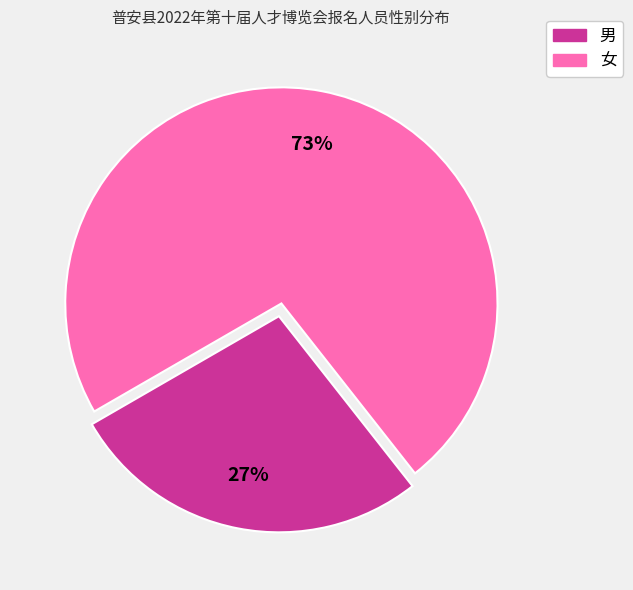

Is there a majority slice in this chart?

Yes